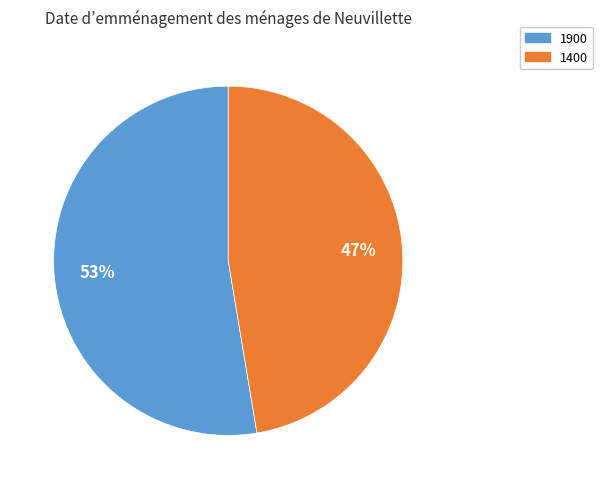

What is the ratio of the value at 1400 to the value at 1900?

0.9